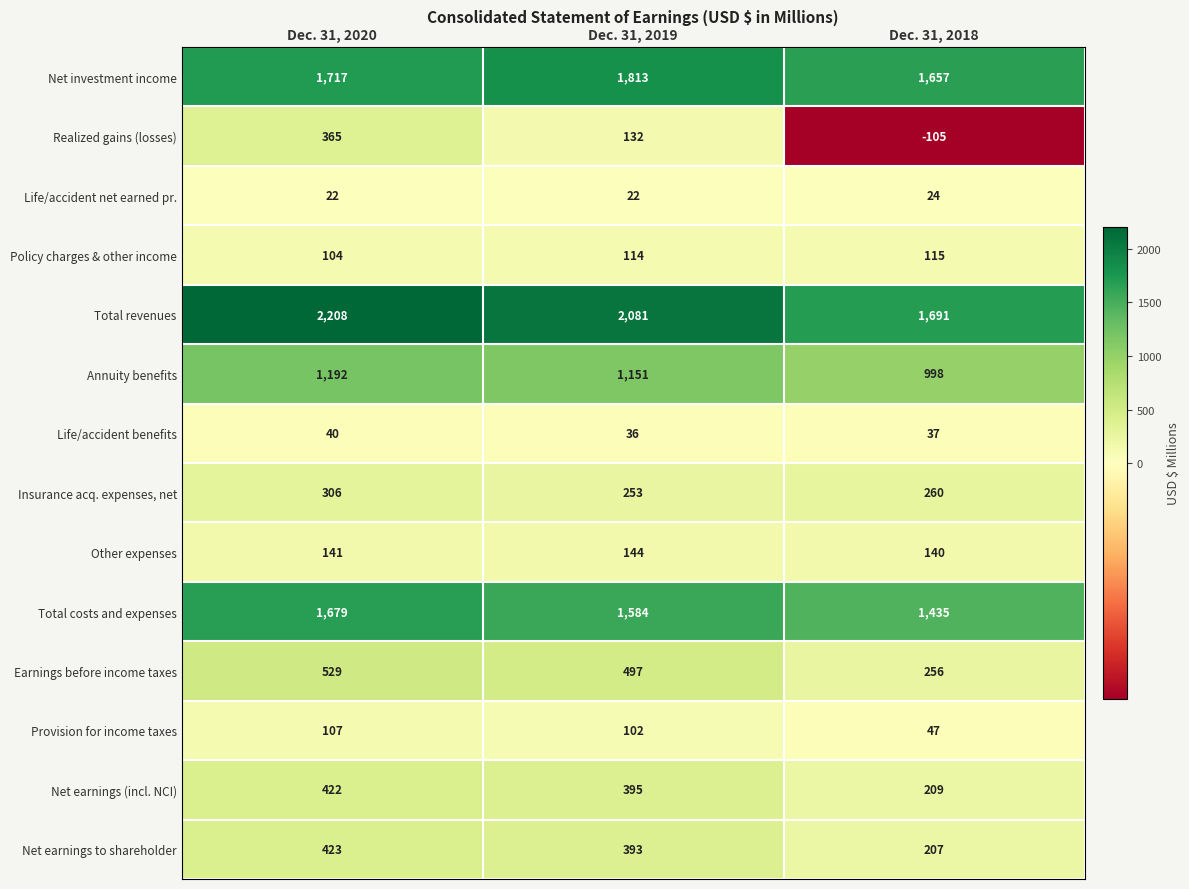

Which series has the largest total across all categories?

Total revenues